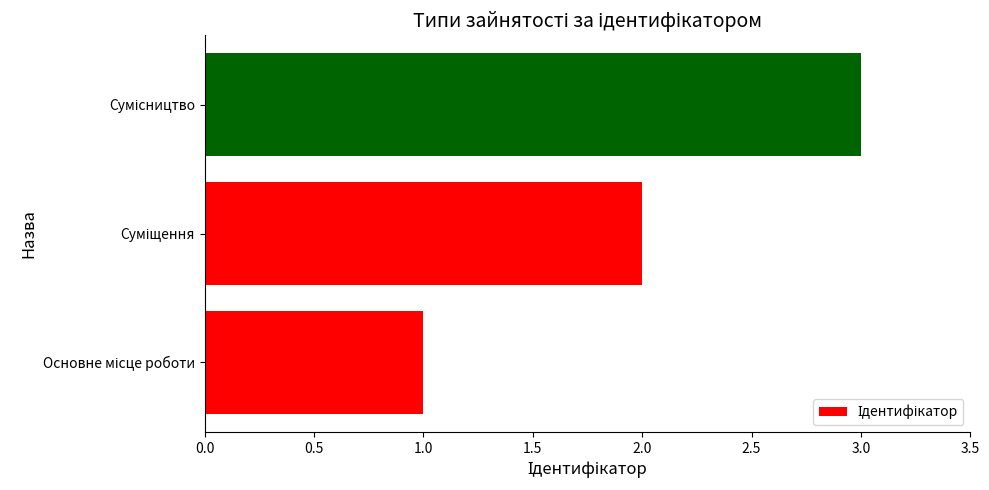

What is the sum of all values?

6